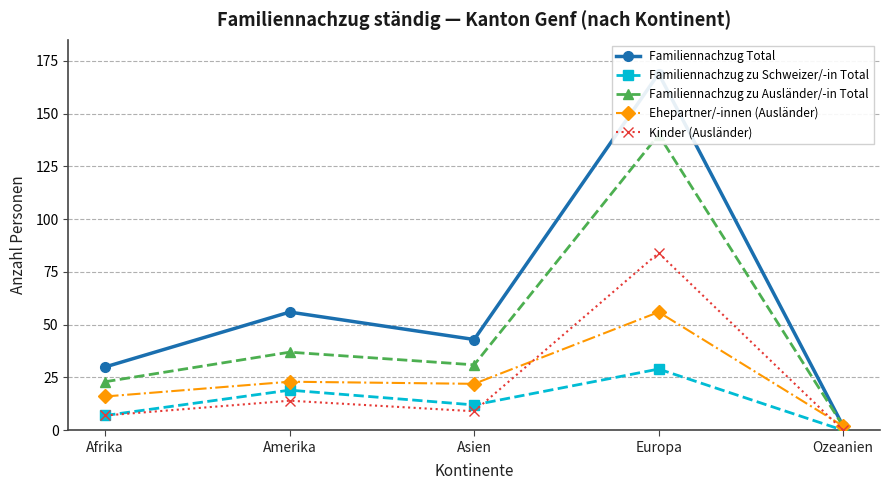

Which category has the highest value across all series?

Europa